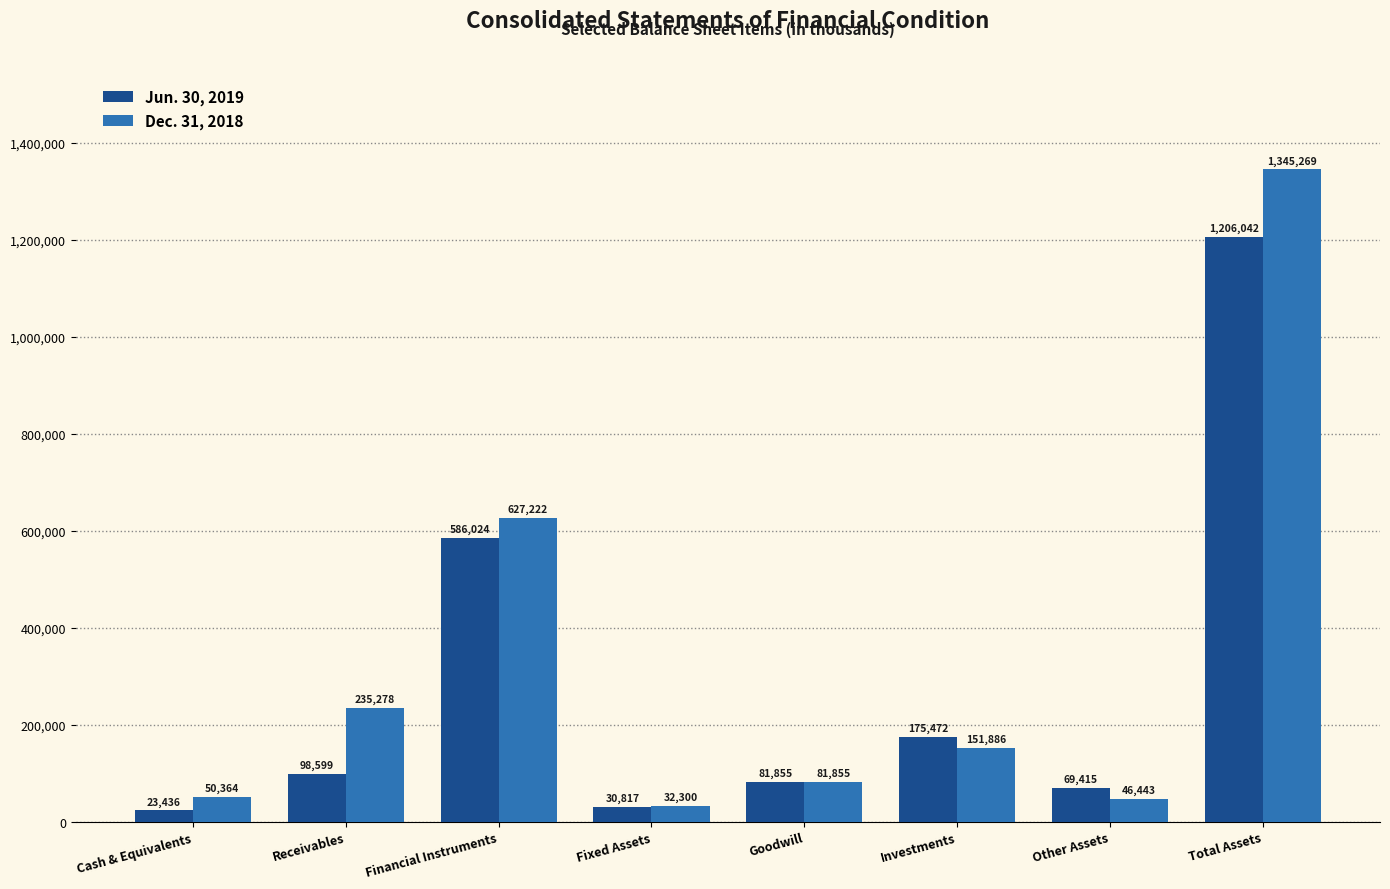

What value does the Jun. 30, 2019 series have at Investments, to the nearest 50?

175450